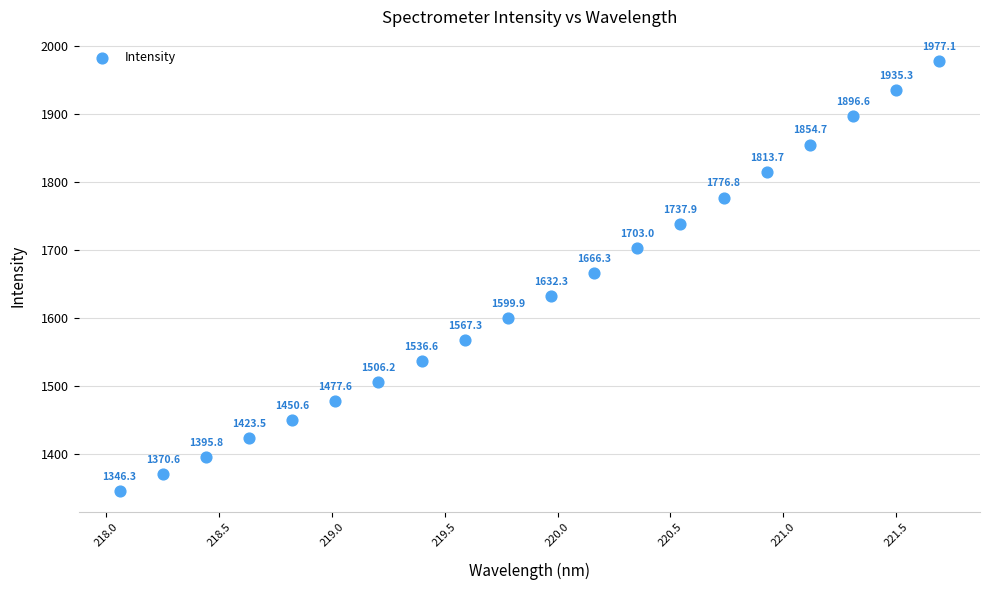

What is the range of Y values (max minus min)?

630.8